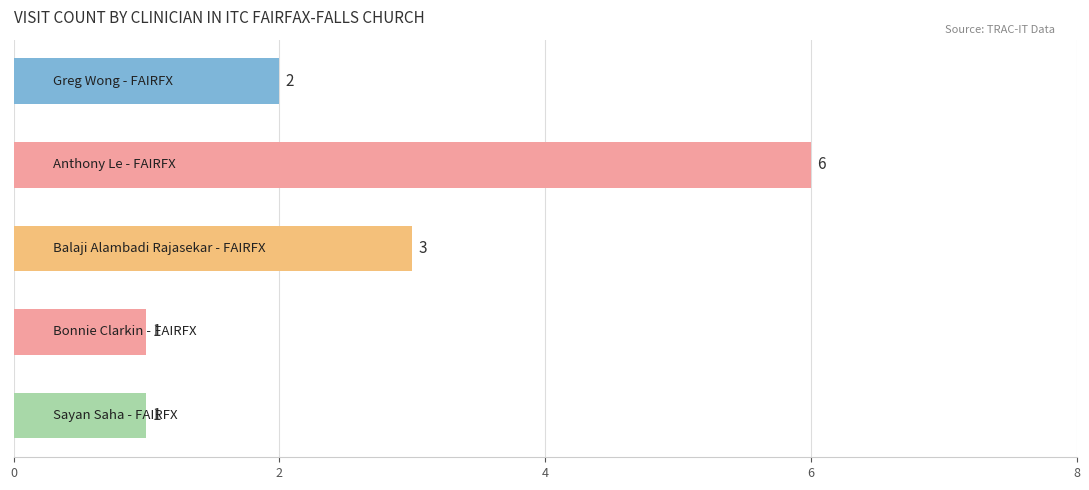

What is the maximum value shown in the chart?

6